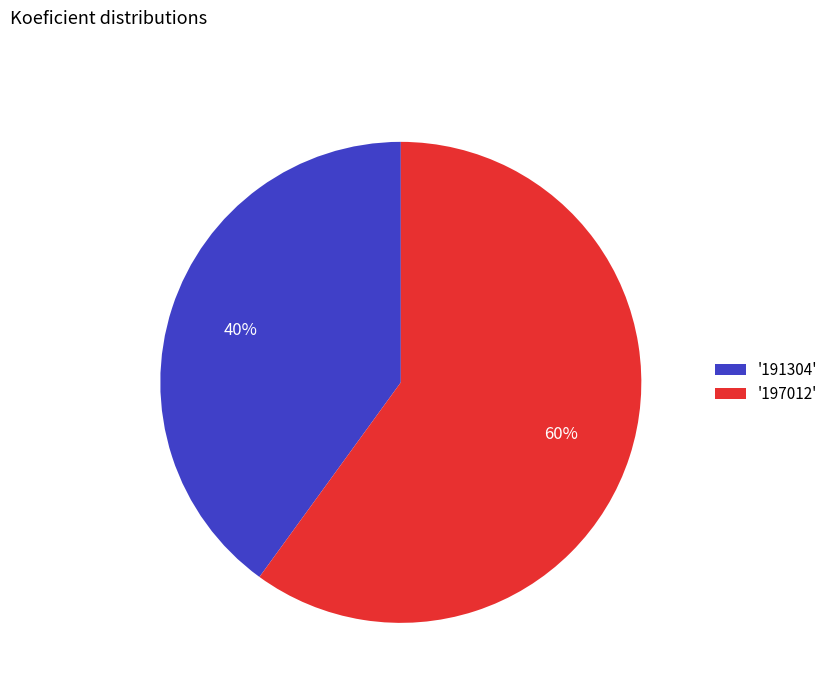

What is the ratio of the value at '197012' to the value at '191304'?

1.5